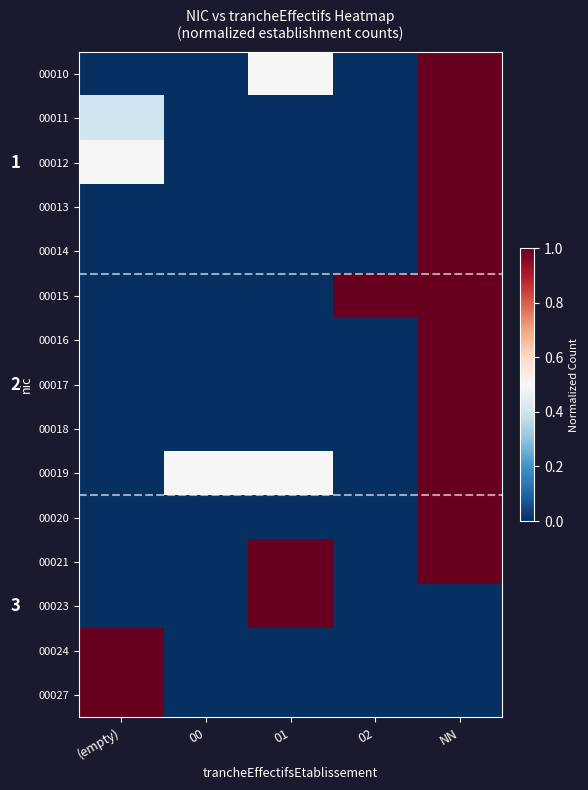

True or false: 00014 has a value of 0.0 at 01.

True